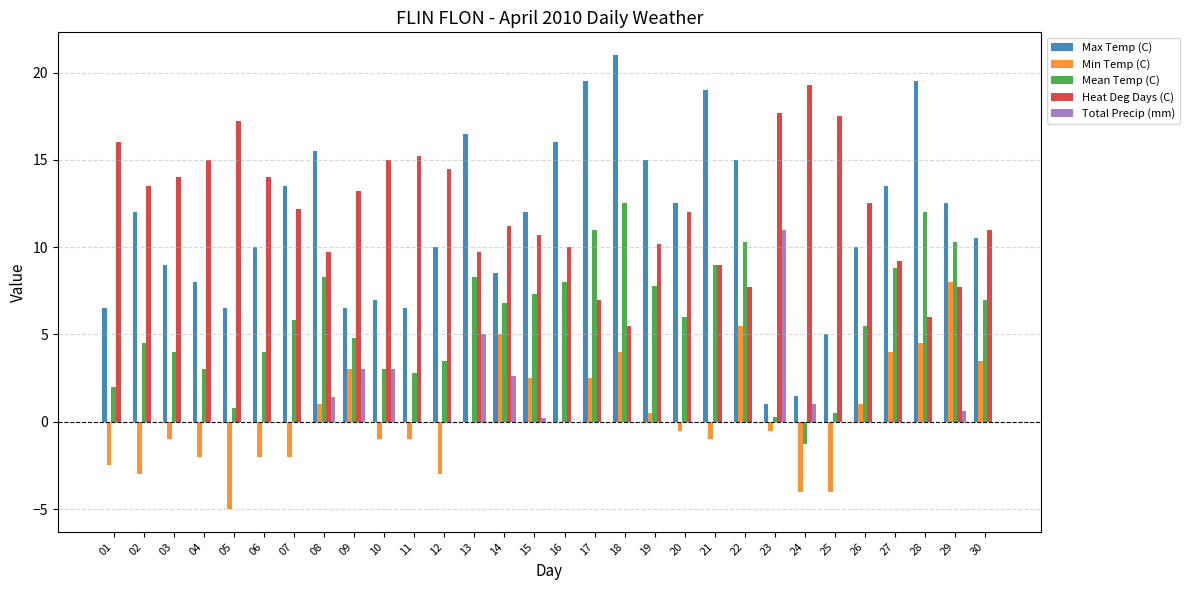

How many positive values does the Mean Temp (C) series have?

29